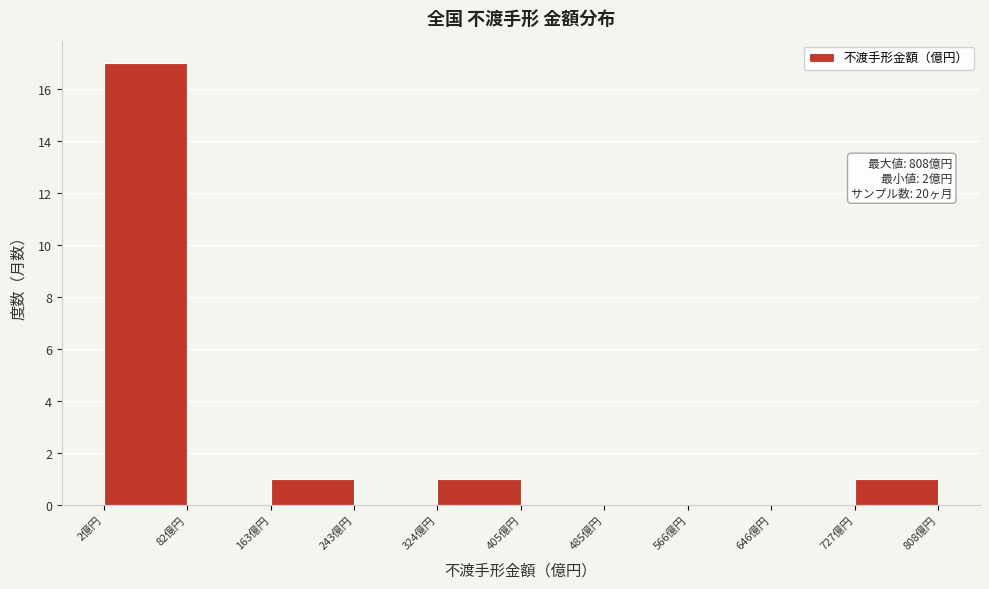

Over which range of the x-axis is the bar tallest?

0 to 80